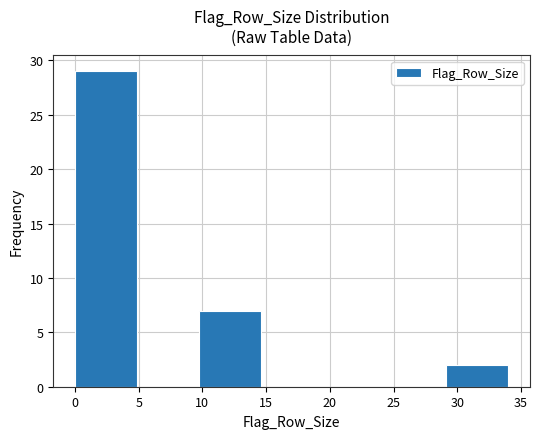

Reading left to right, list every bar in this chart as the range it spans on the x-axis followed by its height. Neither the bar edges nor the heights are printed on the chart, so give them approximately, as read against the axes.

0.0 to 5.0: 29
5.0 to 9.5: 0
9.5 to 14.5: 7
14.5 to 19.5: 0
19.5 to 24.5: 0
24.5 to 29.0: 0
29.0 to 34.0: 2